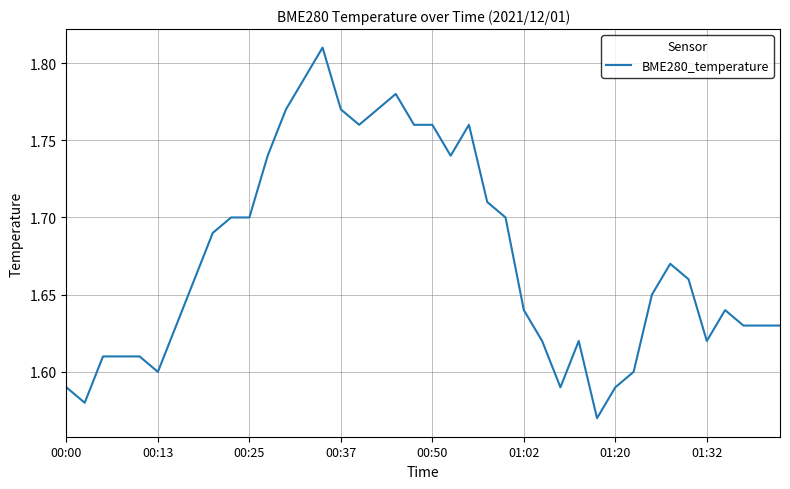

Does the chart have visible grid lines?

Yes